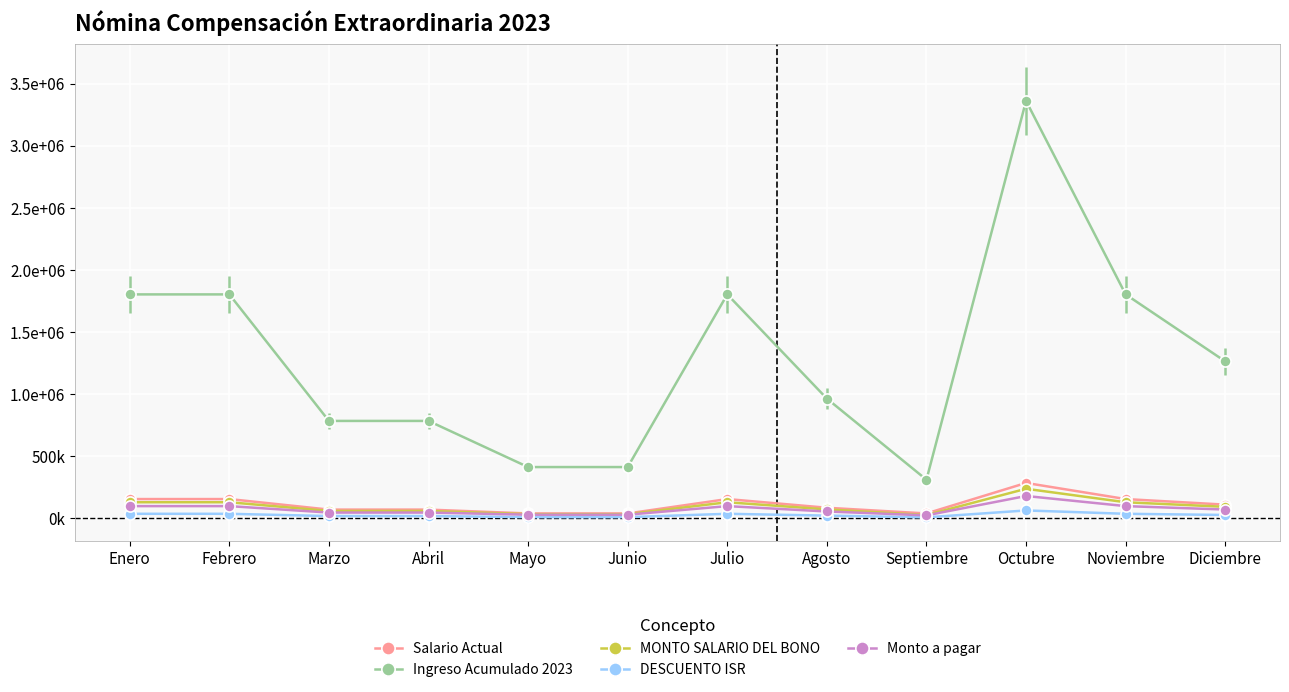

What is the label of the 6th point from the left?

Junio